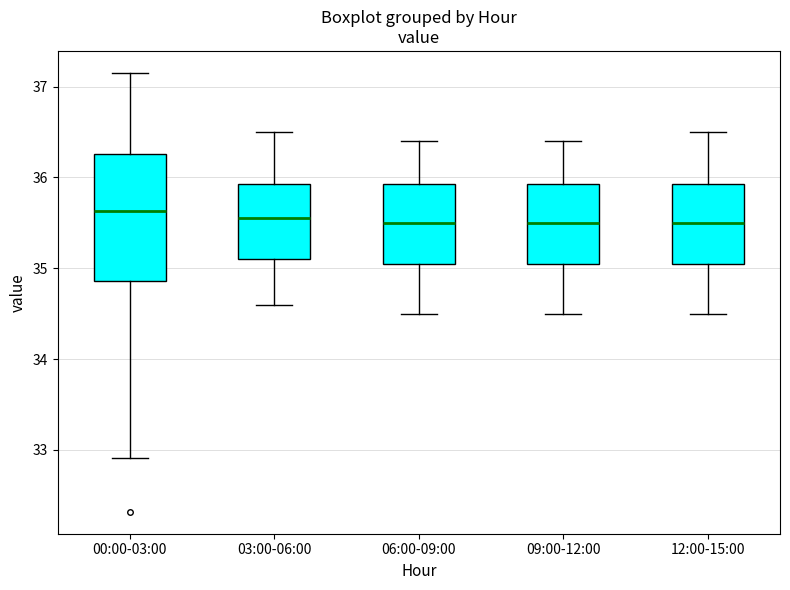

Reading left to right, read every box against the y-axis: the position of its median line, the range the box covers, and the ends of its whiskers. The values are not printed on the chart, so give them approximately, as read against the axis.

00:00-03:00: median 35.6, box 34.9 to 36.3, whiskers 32.9 to 37.2
03:00-06:00: median 35.6, box 35.1 to 35.9, whiskers 34.6 to 36.5
06:00-09:00: median 35.5, box 35.1 to 35.9, whiskers 34.5 to 36.4
09:00-12:00: median 35.5, box 35.1 to 35.9, whiskers 34.5 to 36.4
12:00-15:00: median 35.5, box 35.1 to 35.9, whiskers 34.5 to 36.5